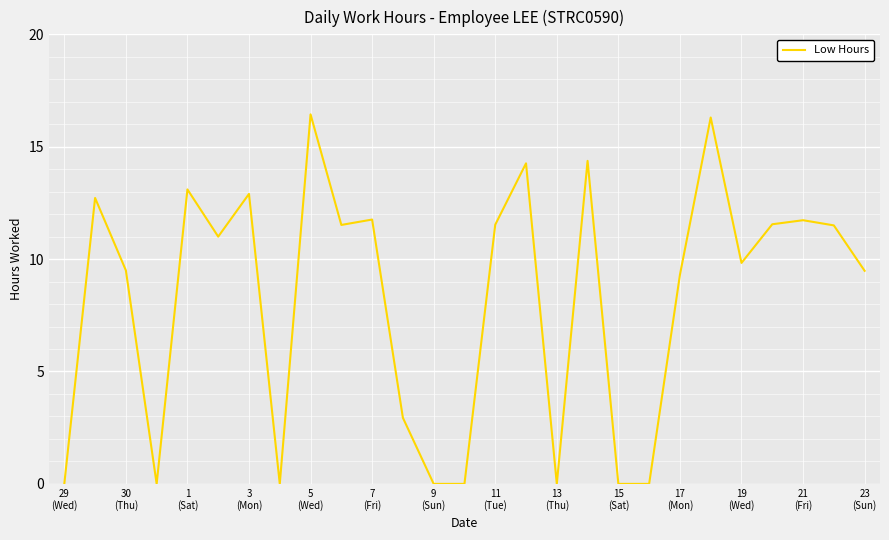

What is the maximum value shown in the chart?

16.4